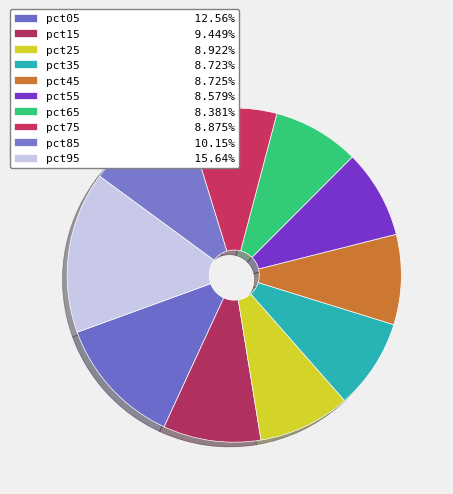

How many segments does this pie chart have?

10